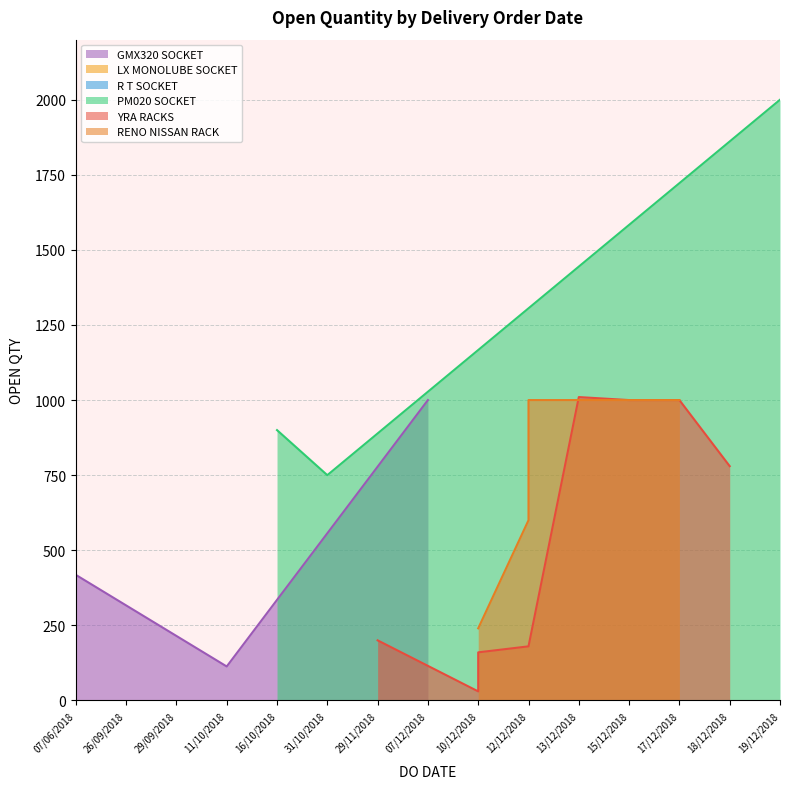

The chart shows a value of 200 at 29/11/2018. True or false?

True